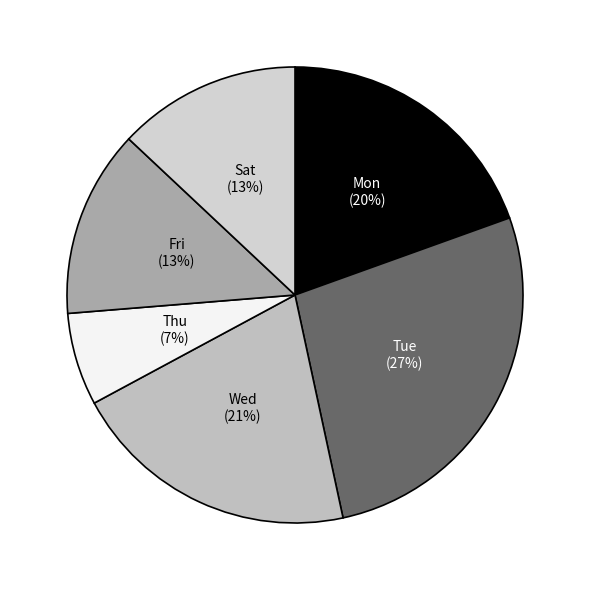

Is the sum of Mon and Sat greater than half?

No